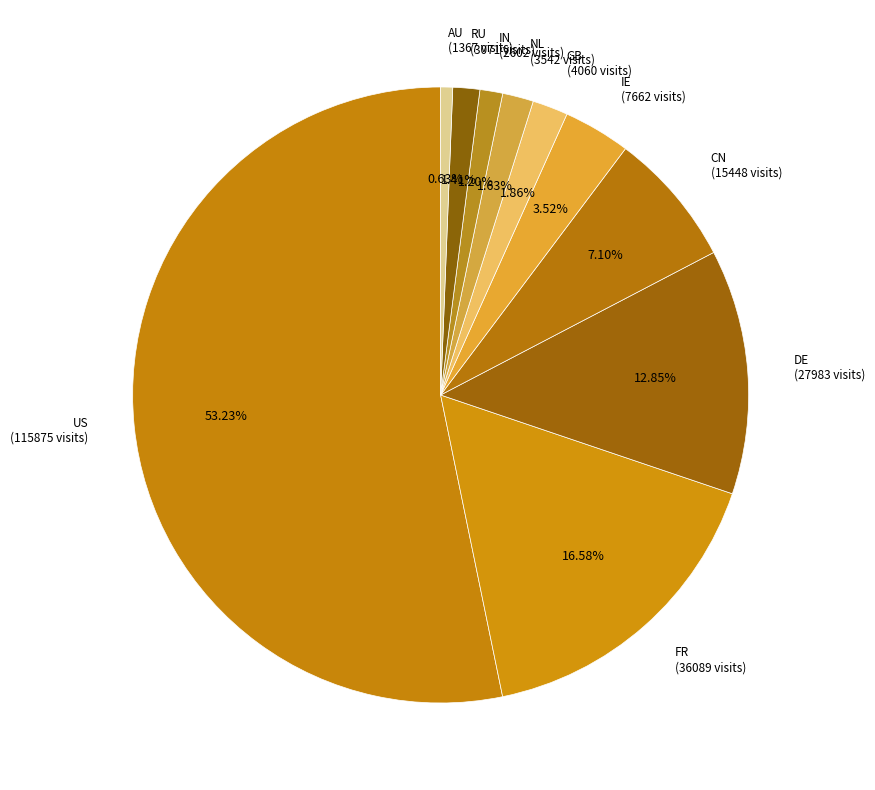

Which category accounts for the majority?

US